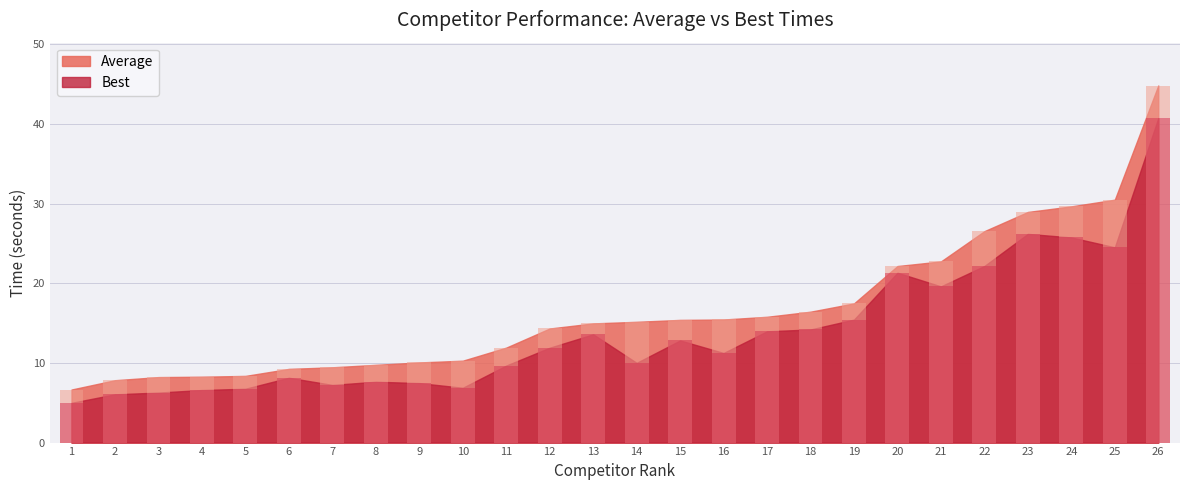

Between 17 and 25, which is larger?

25